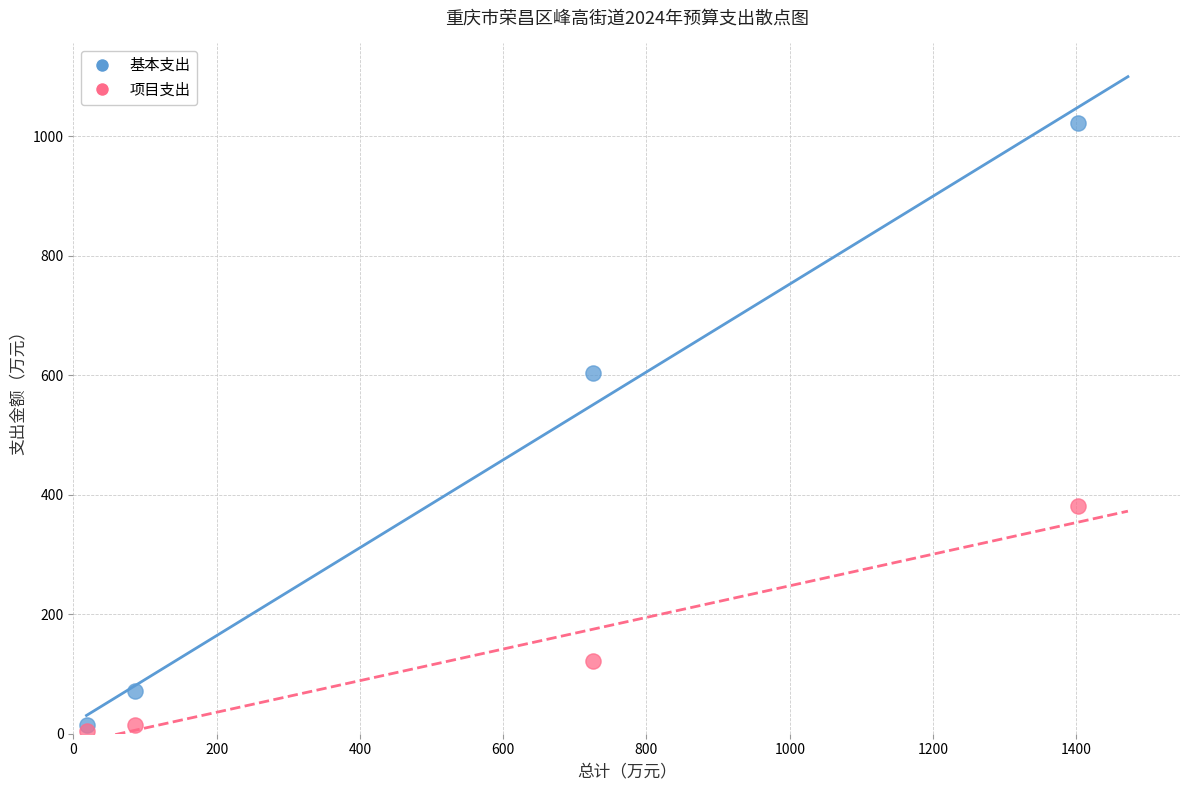

Which series reaches the minimum Y coordinate?

项目支出